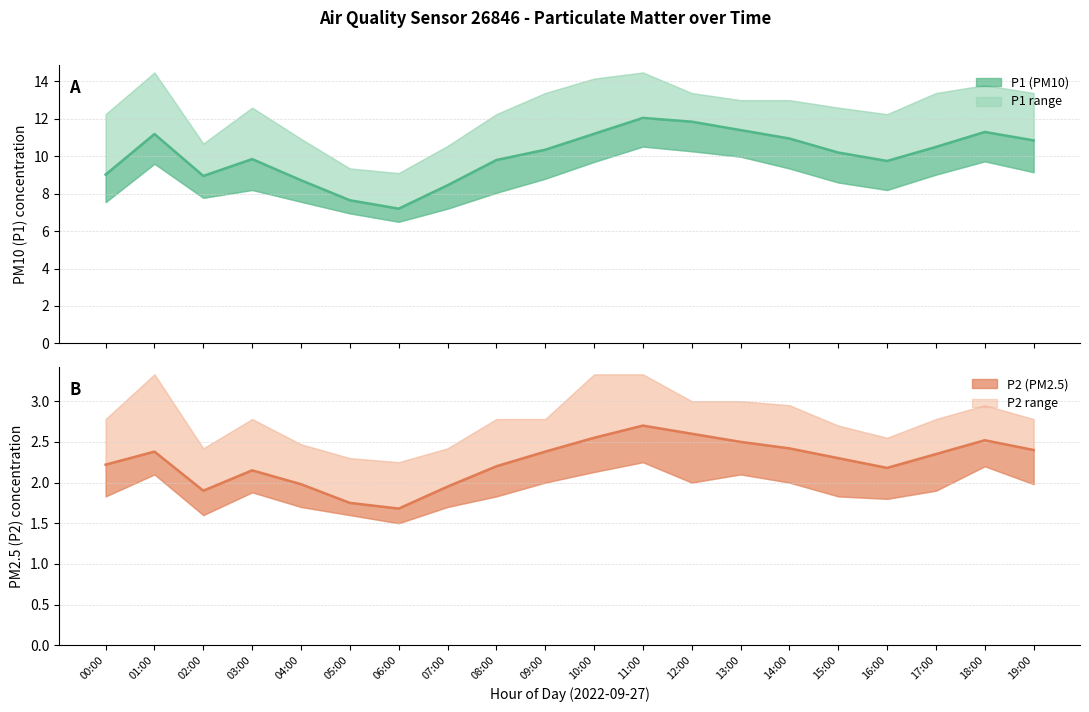

True or false: P1 (PM10) mean and P2 (PM2.5) mean intersect in this chart.

False